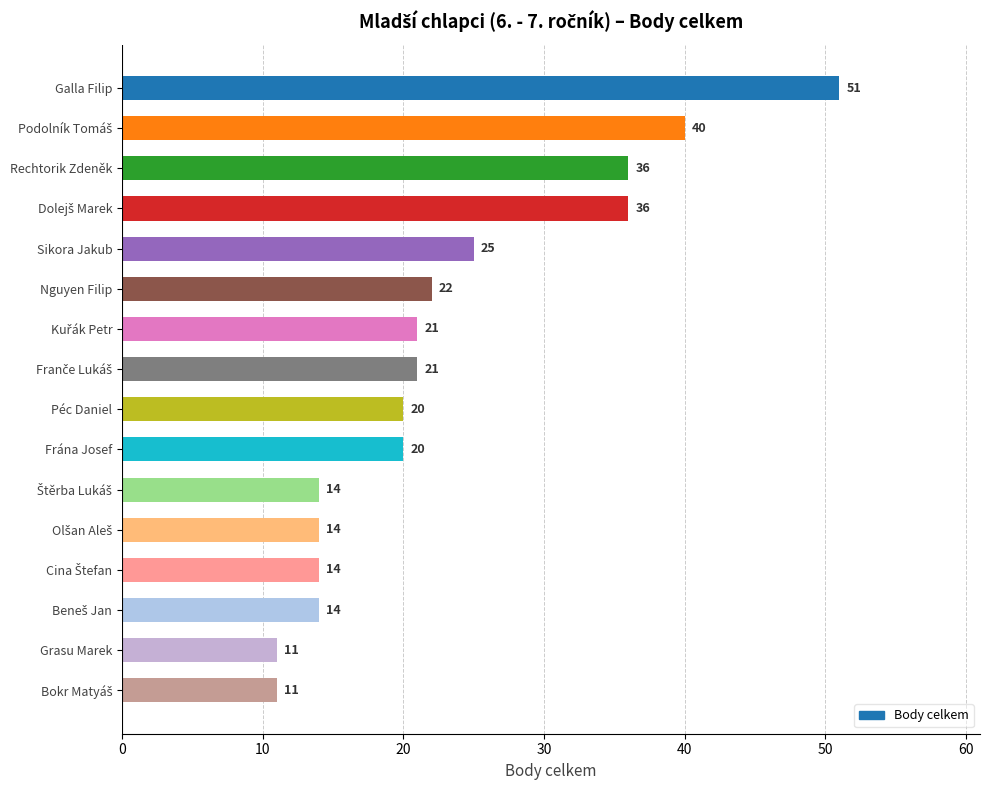

What is the greatest value displayed?

51